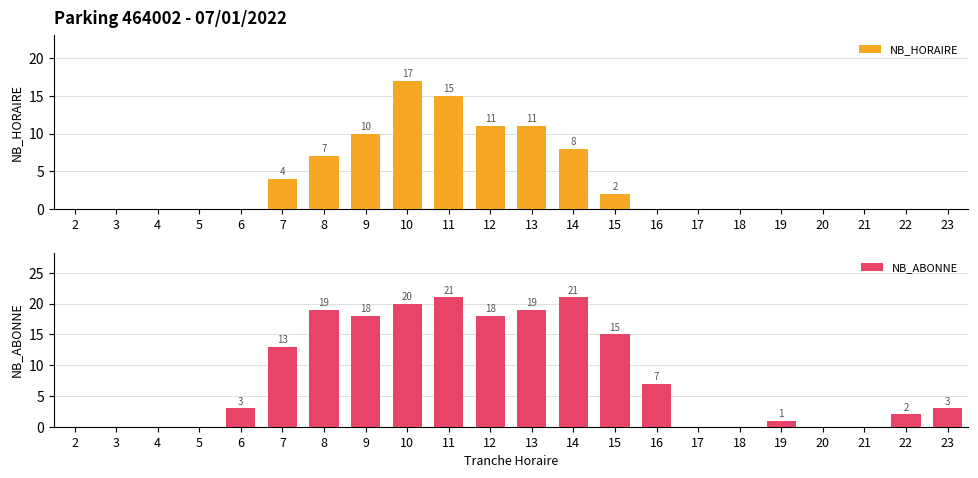

At which category is the sum across all series the highest?

10